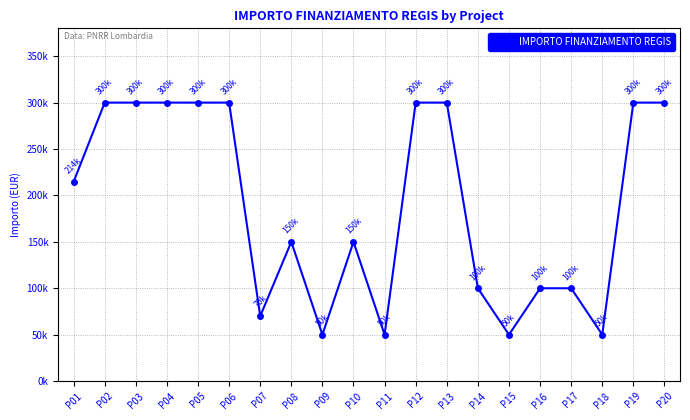

Does the chart have visible grid lines?

Yes